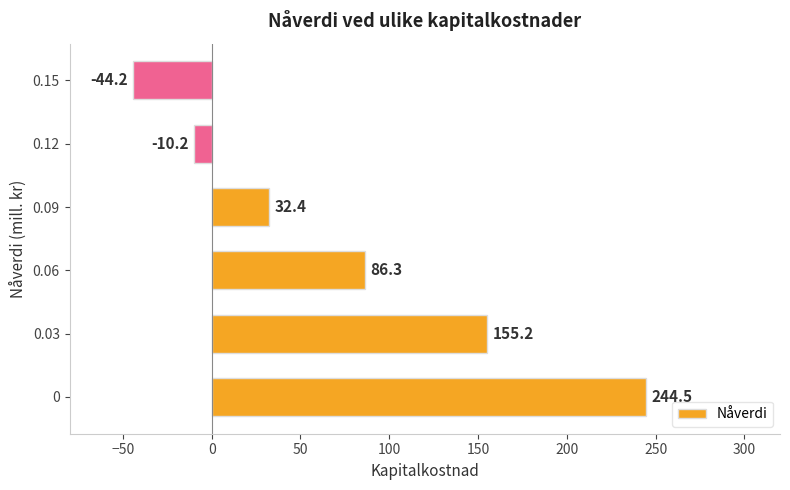

Read the value at 0.03.

155.2